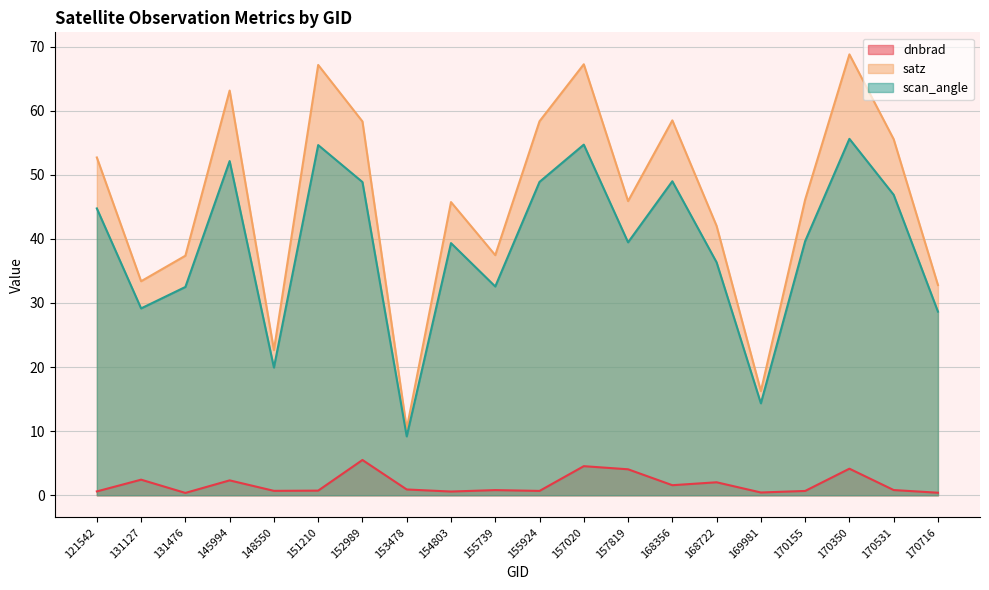

What is the spread (max minus min) of values at 155739?

36.7